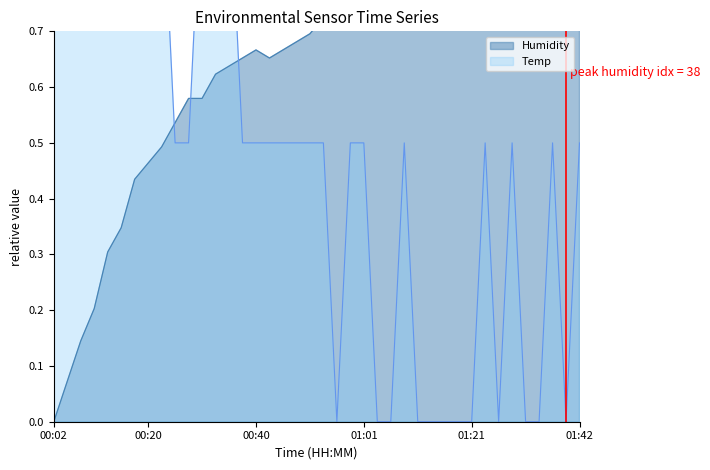

Which category has the highest value in the Temp series?

00:02